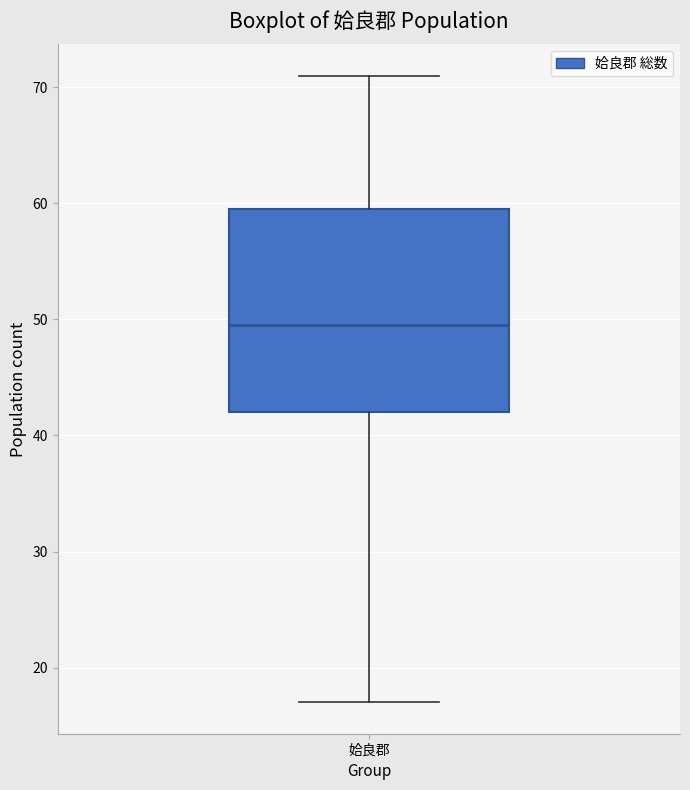

Read this box plot against the y-axis: the position of the median line, the range covered by the box, and the ends of both whiskers. The values are not printed on the chart, so give them approximately, as read against the axis.

median 50, box 42 to 60, whiskers 17 to 71